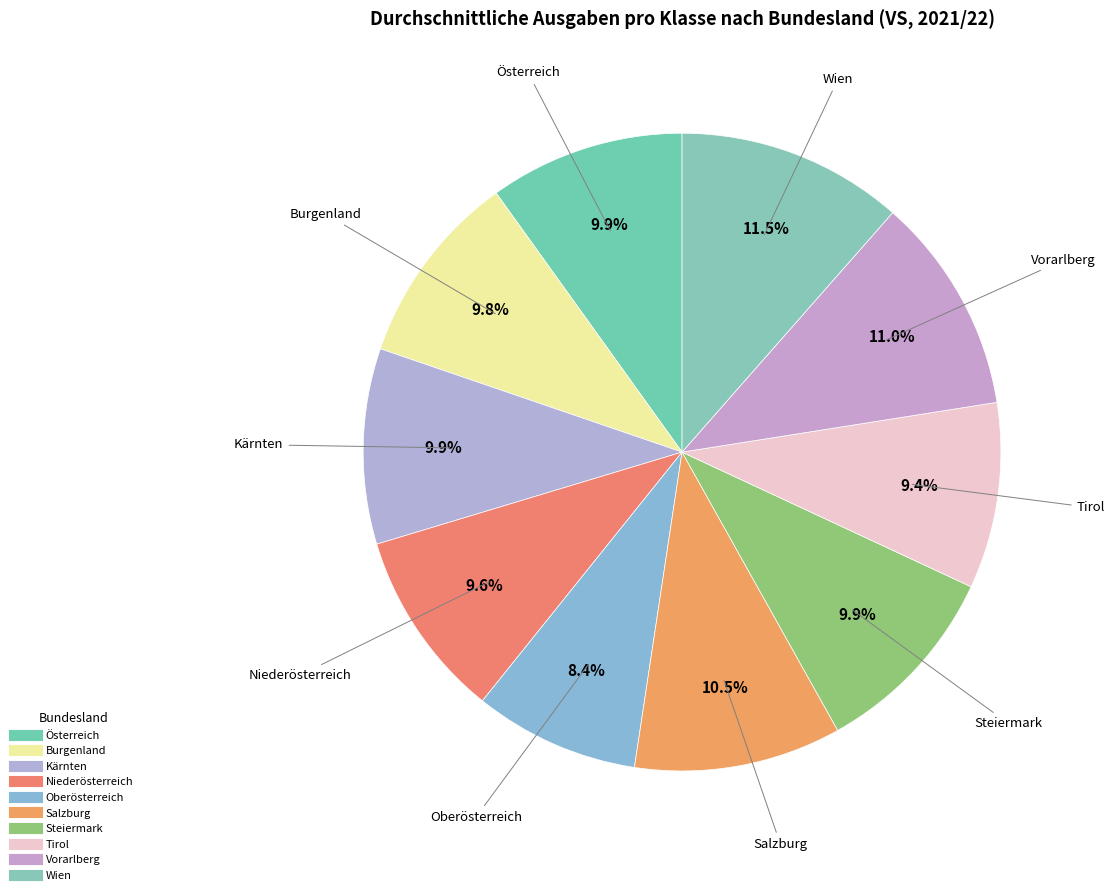

True or false: Vorarlberg accounts for 11% of the total.

True